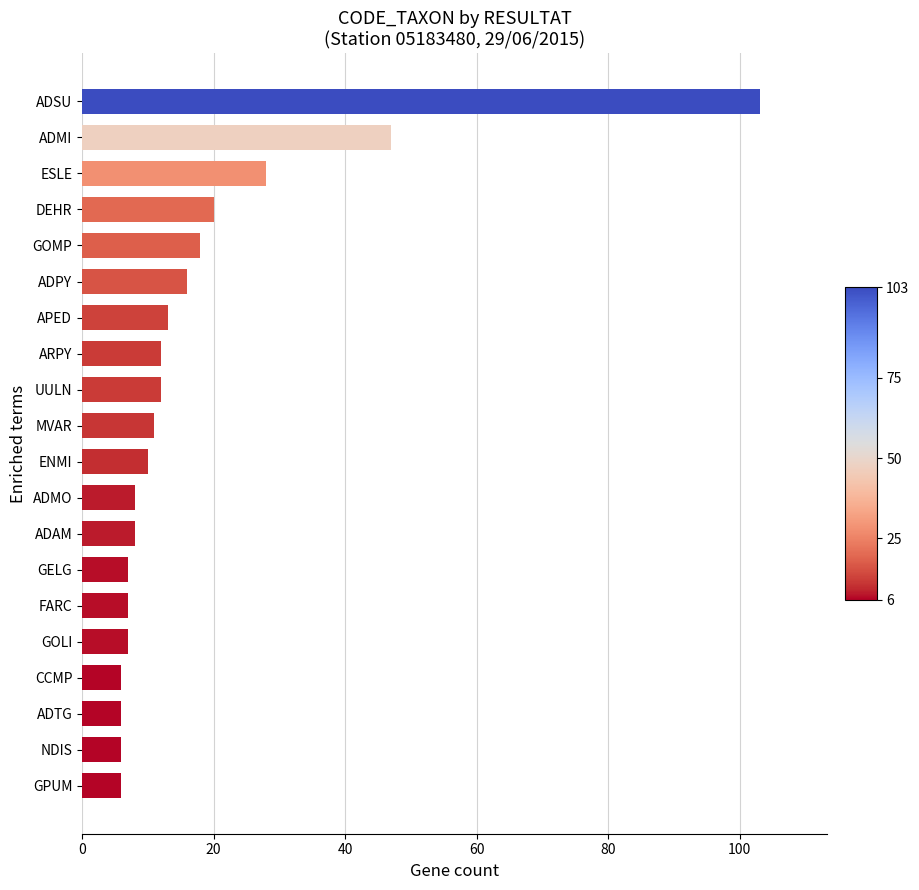

Reading top to bottom, transcribe all the data shown in this chart.

103	47	28	20	18	16	13	12	12	11	10	8	8	7	7	7	6	6	6	6